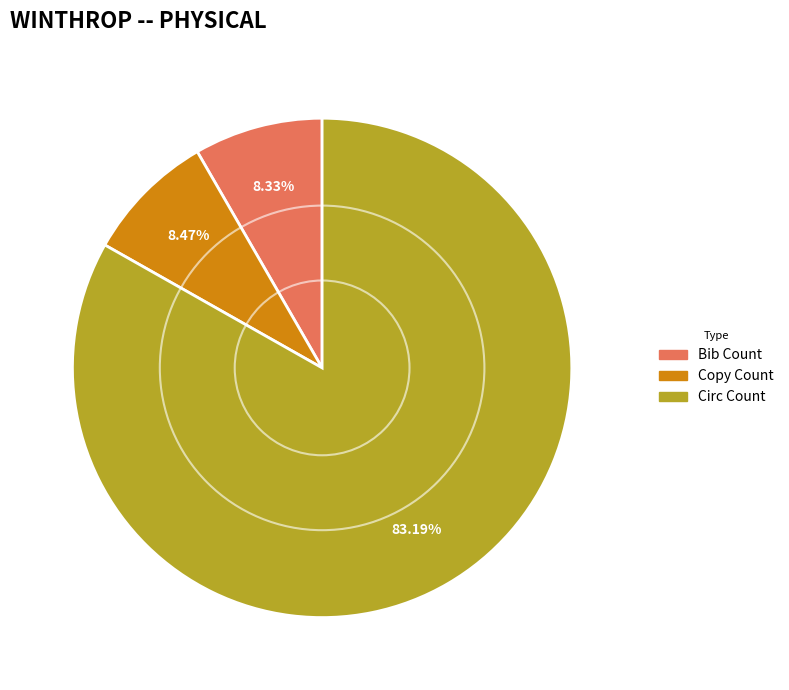

What portion of the pie excludes Circ Count?

16.8%